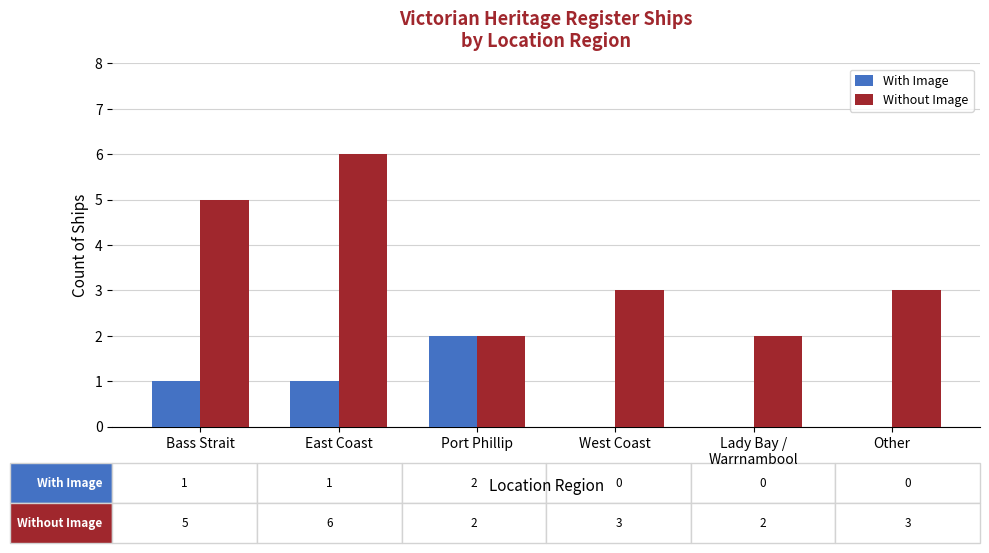

What is the greatest value displayed?

6